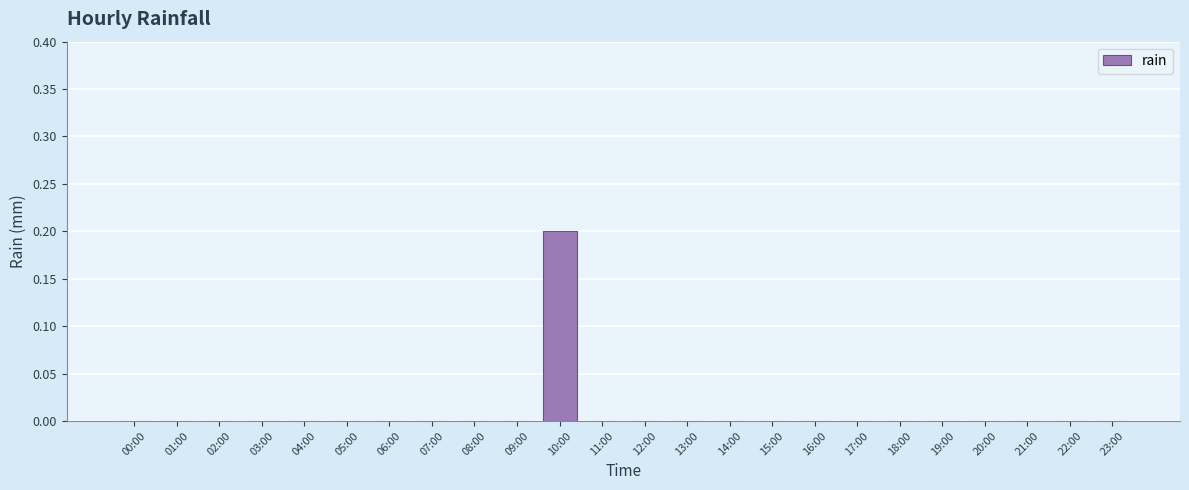

The value at 01:00 is 0.1. True or false?

False